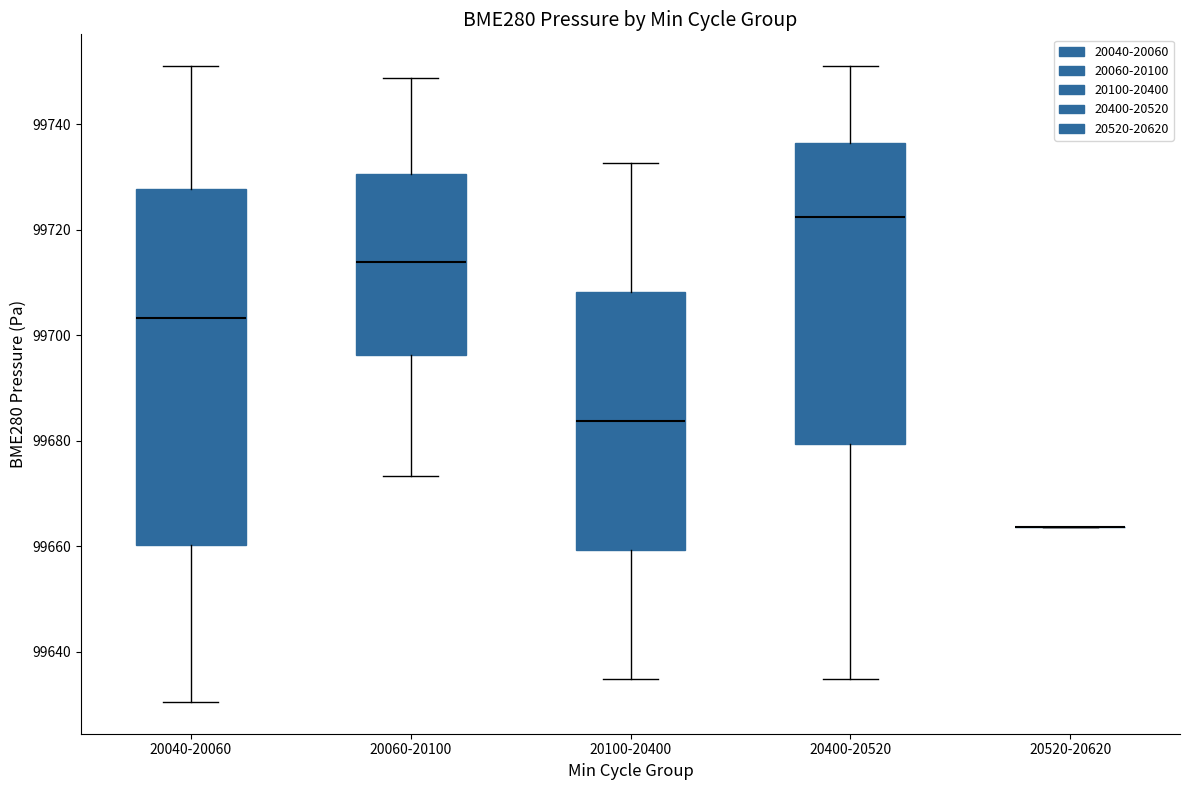

Where does the median line of the box for 20100-20400 sit on the y-axis? The values are not printed on the chart, so give them approximately, as read against the axis.

99684